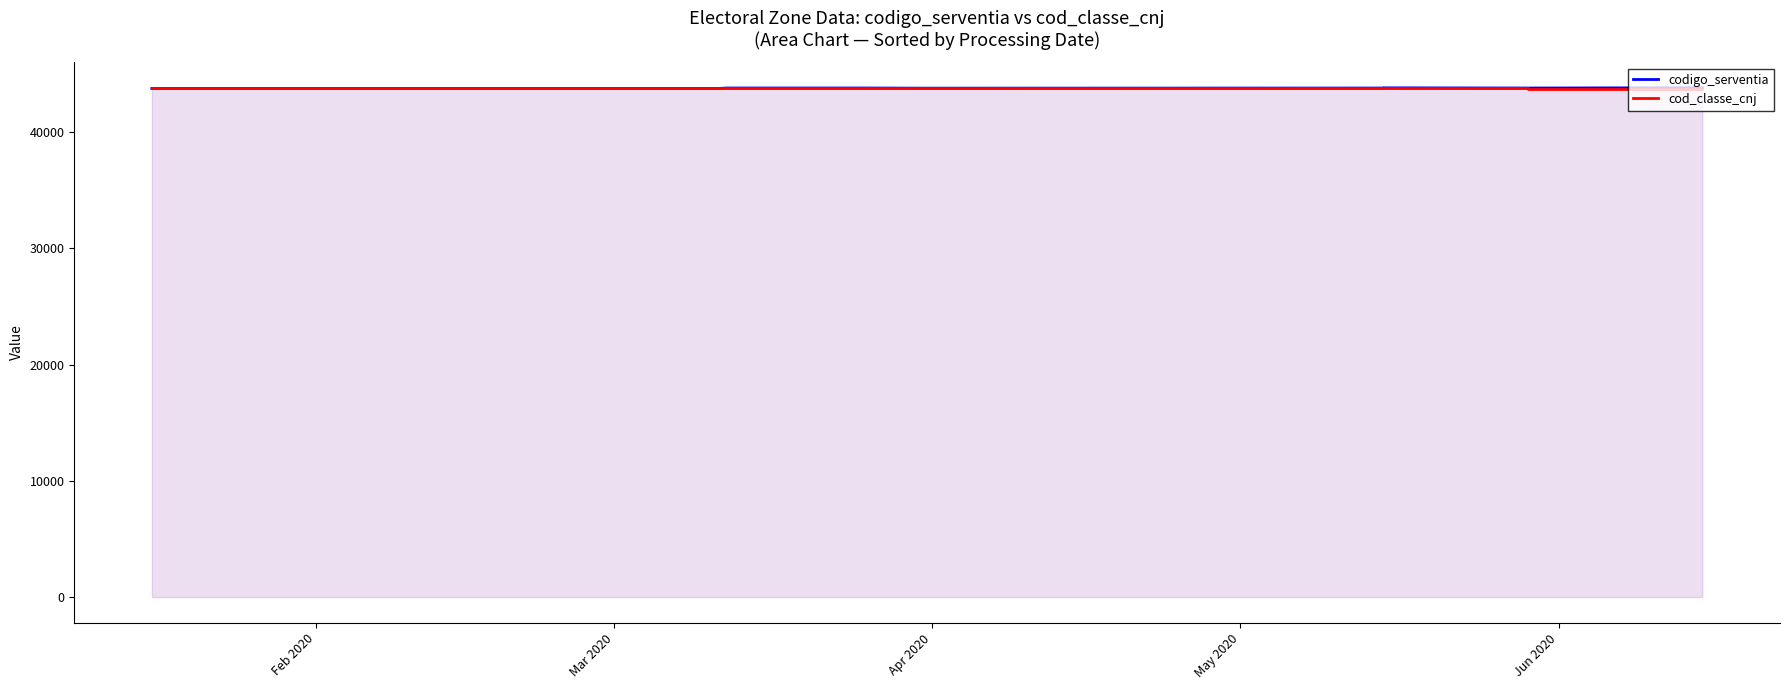

What is the total value across all series at Jun 2020?

87545.7